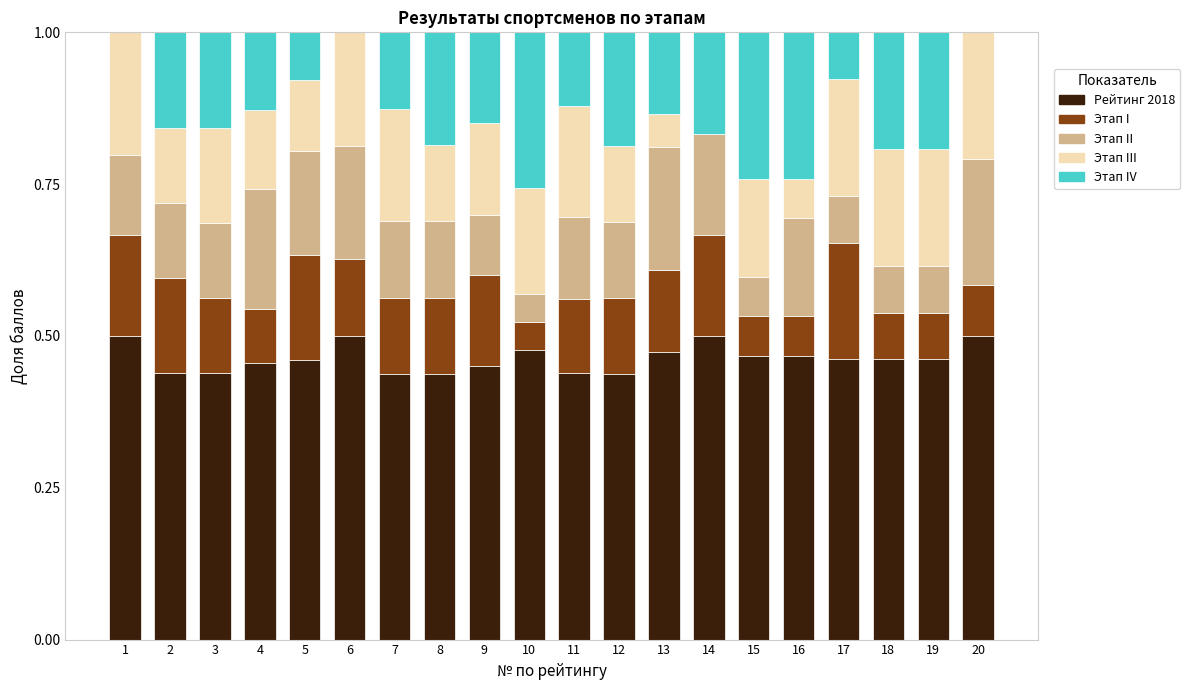

What is the total value across all series at 9?

1.0